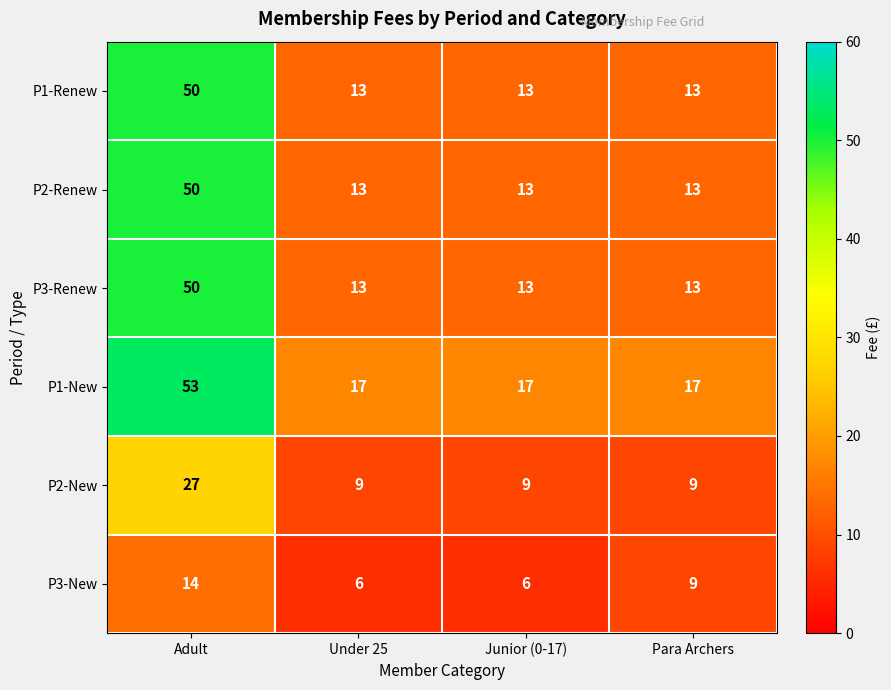

How many series are shown in this chart?

6